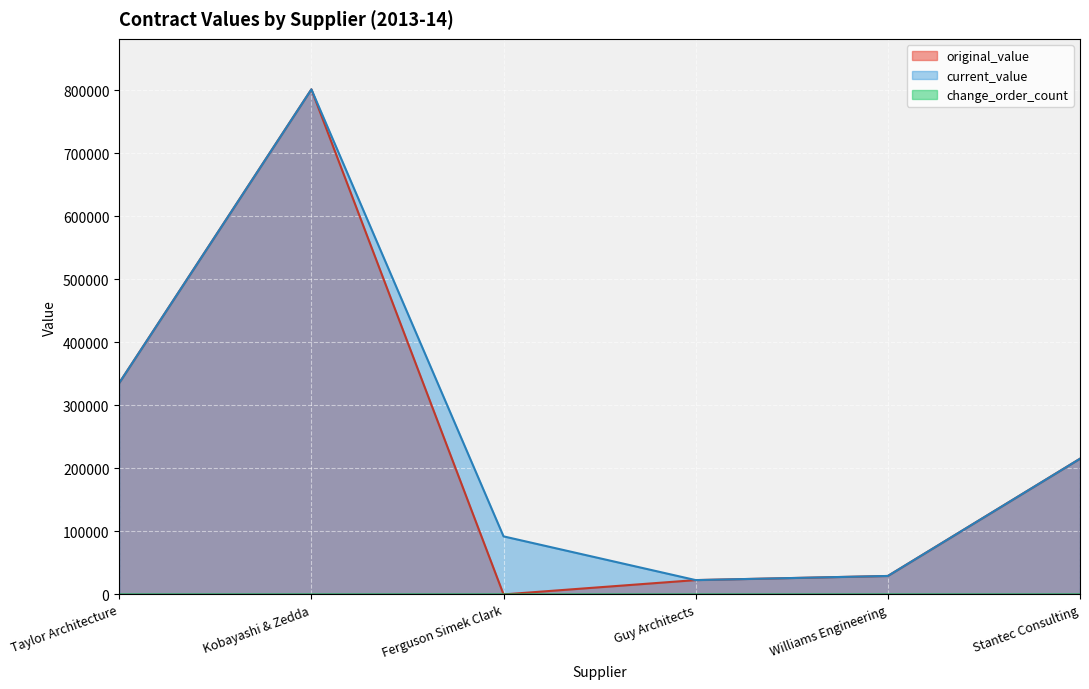

How many data points in original_value are less than 215233?

3